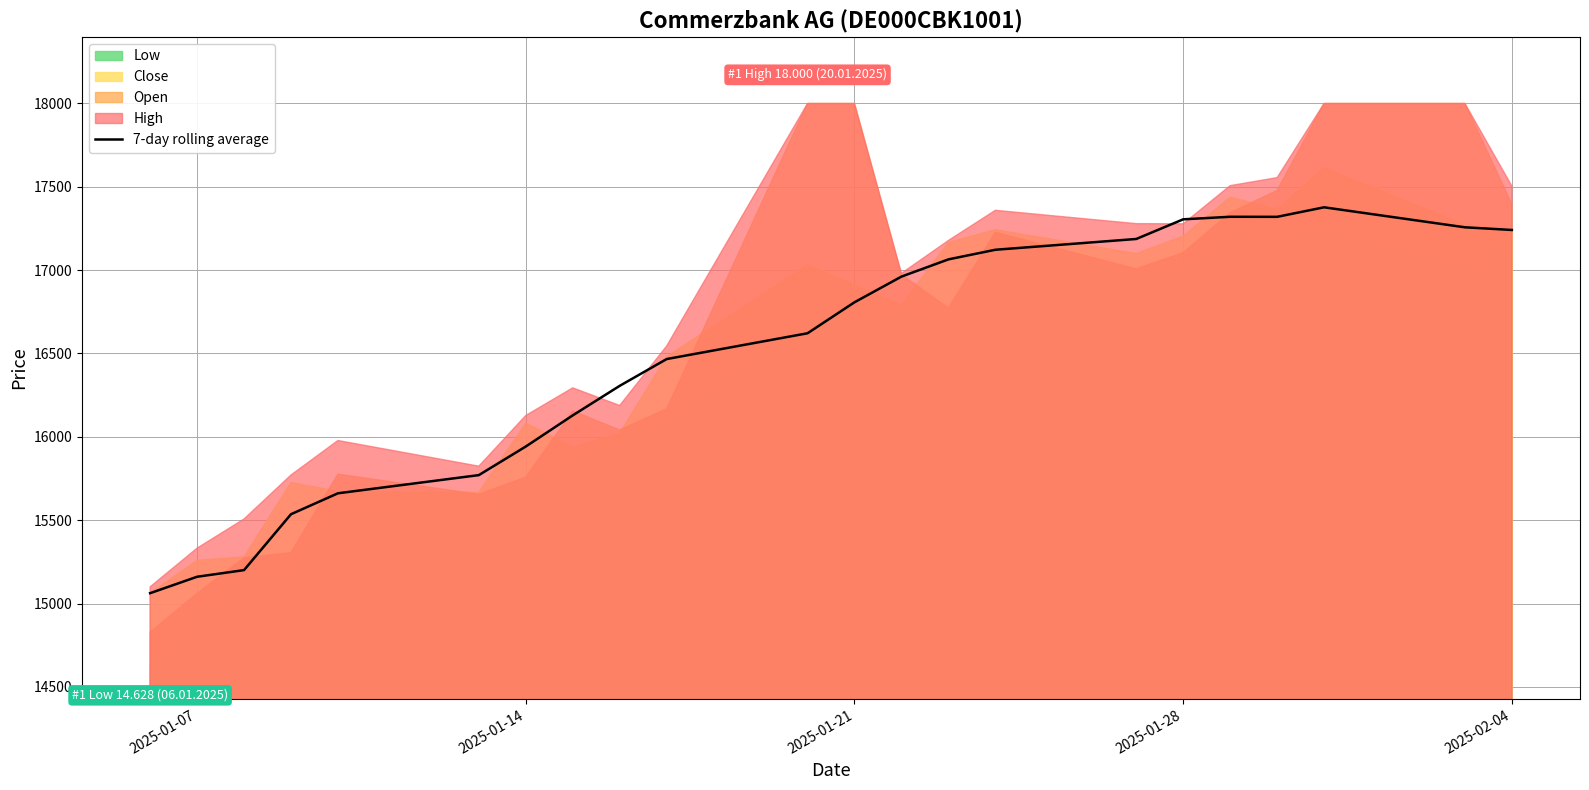

What is the minimum value for 7-day rolling average?

15062.0